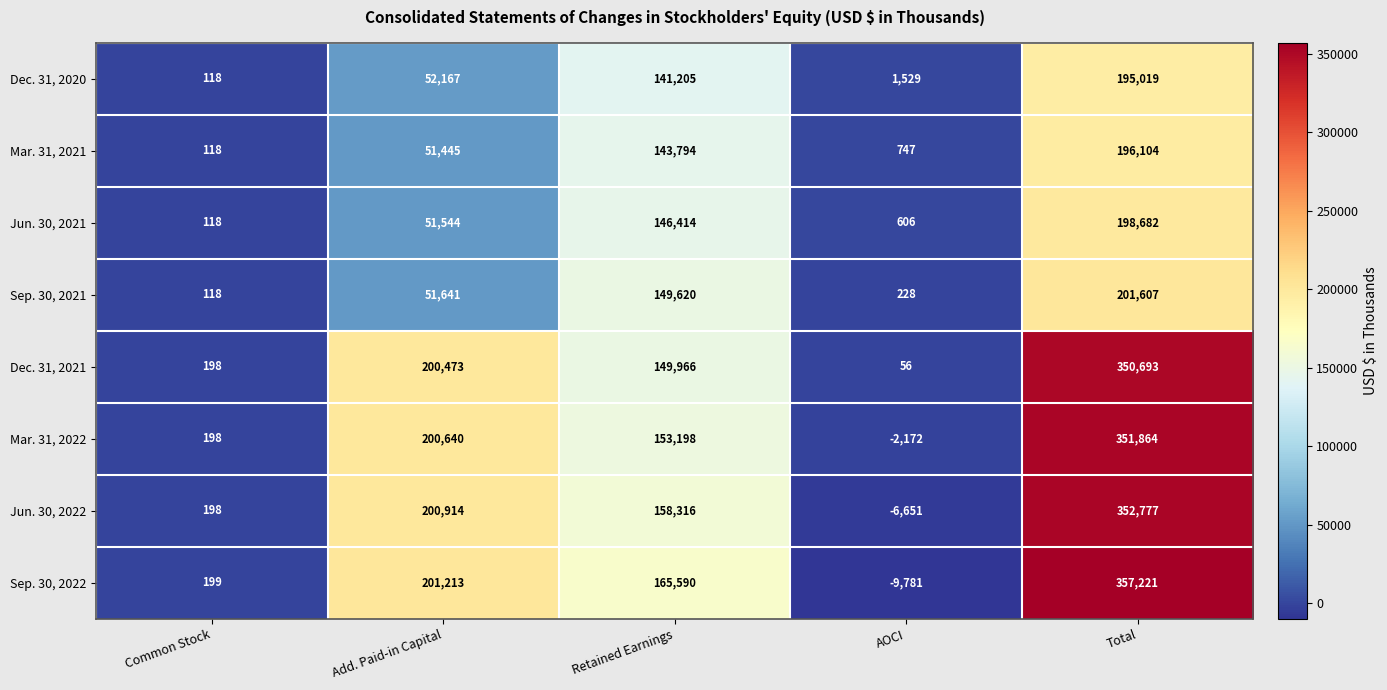

The Mar. 31, 2022 series shows 153198 at Retained Earnings. True or false?

True